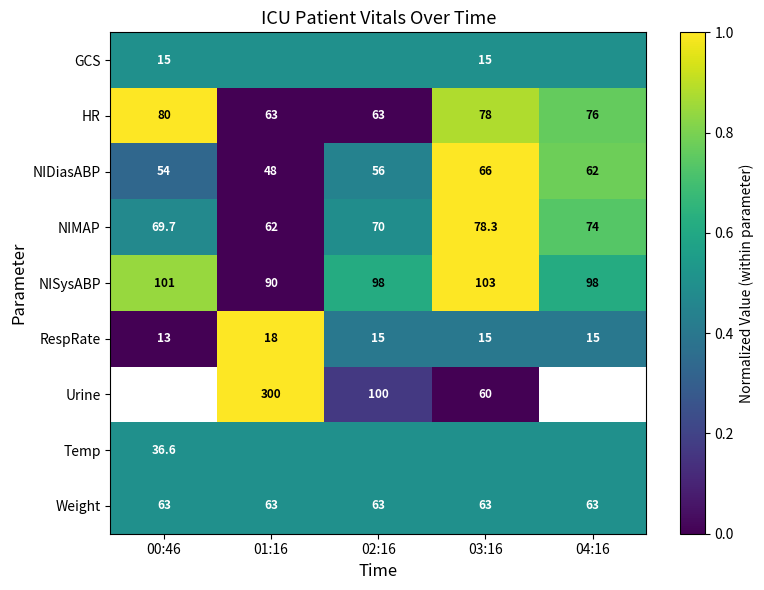

Read the Weight value at 03:16.

63.0